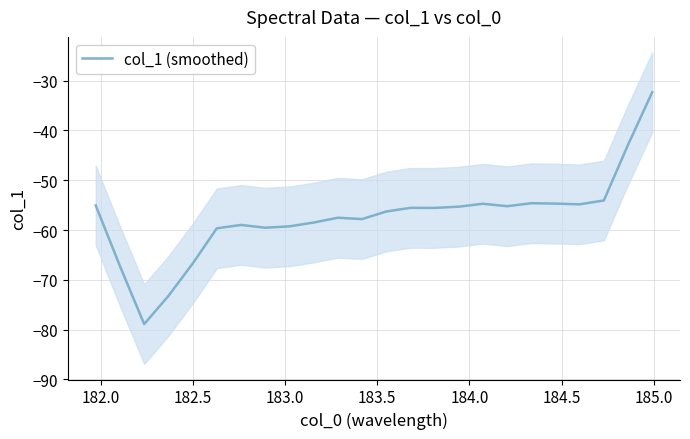

What is the average value?

-57.4